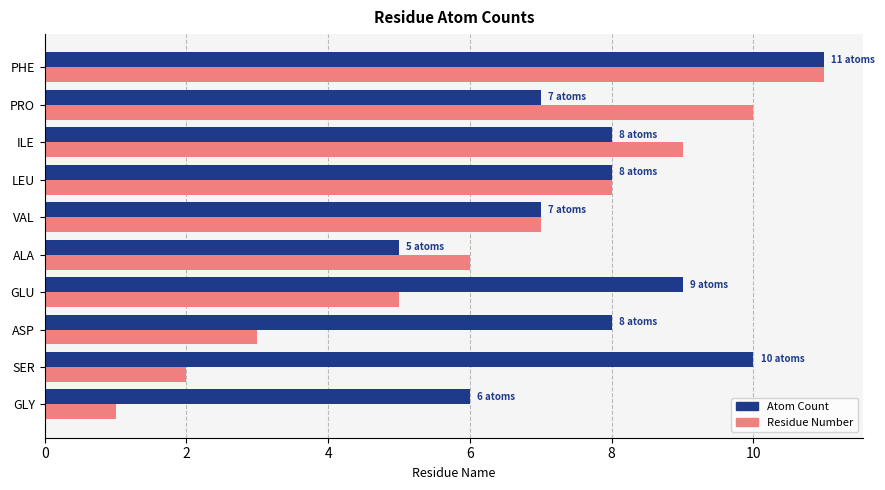

Is it true that Atom Count equals 2 at VAL?

False